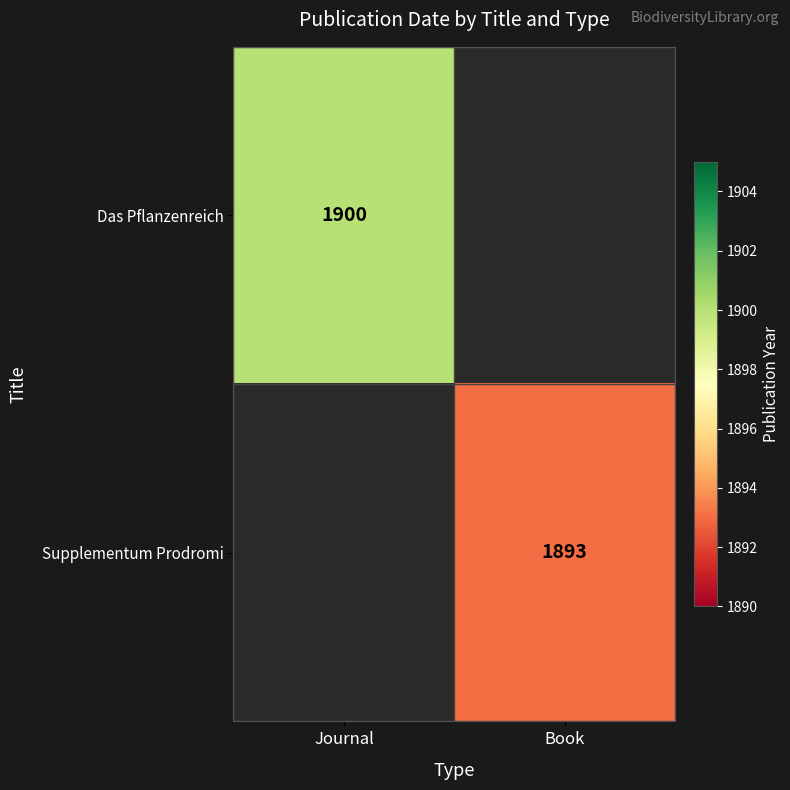

True or false: Supplementum Prodromi has a value of 1893 at Book.

True